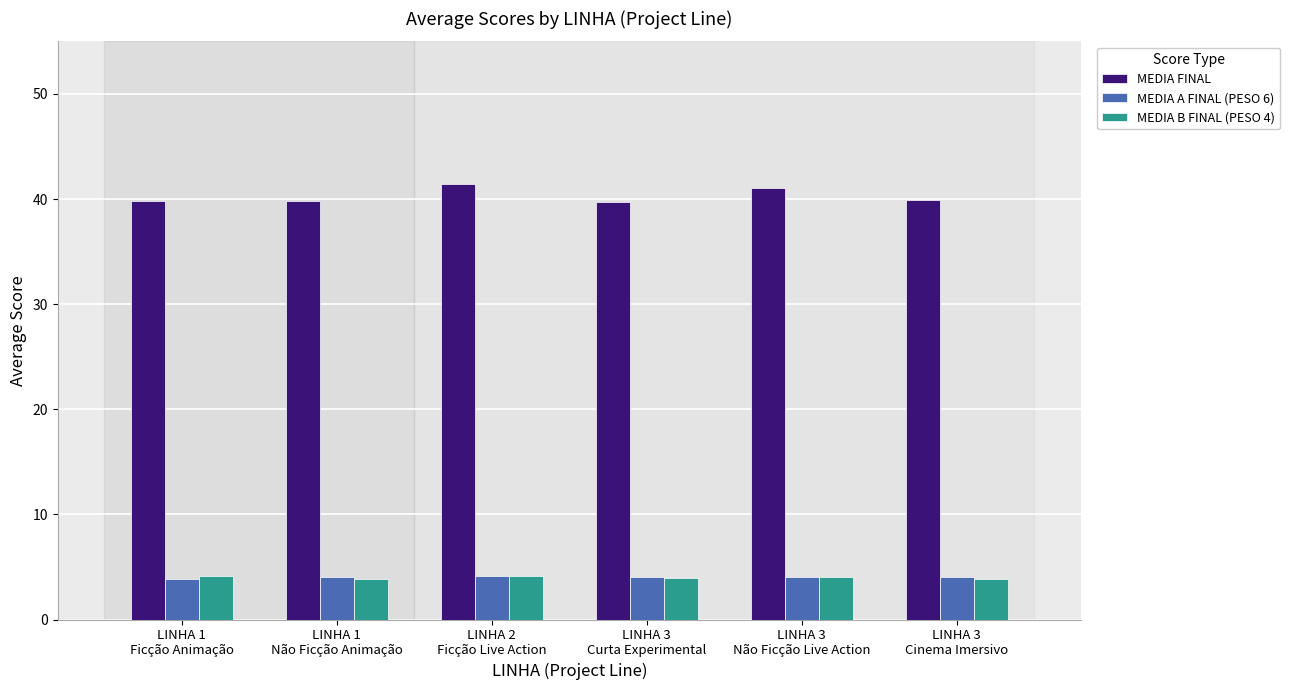

Is the value of MEDIA FINAL at LINHA 1
Não Ficção Animação greater than the value of MEDIA A FINAL (PESO 6) at LINHA 3
Cinema Imersivo?

Yes